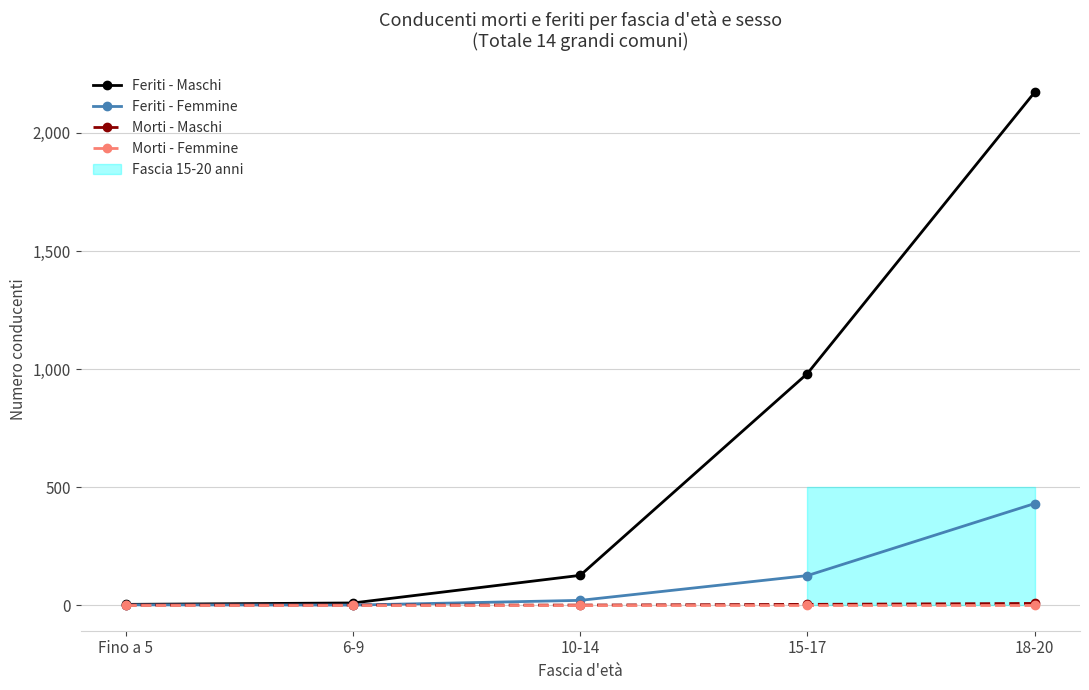

What is the label of the 5th point from the left?

18-20